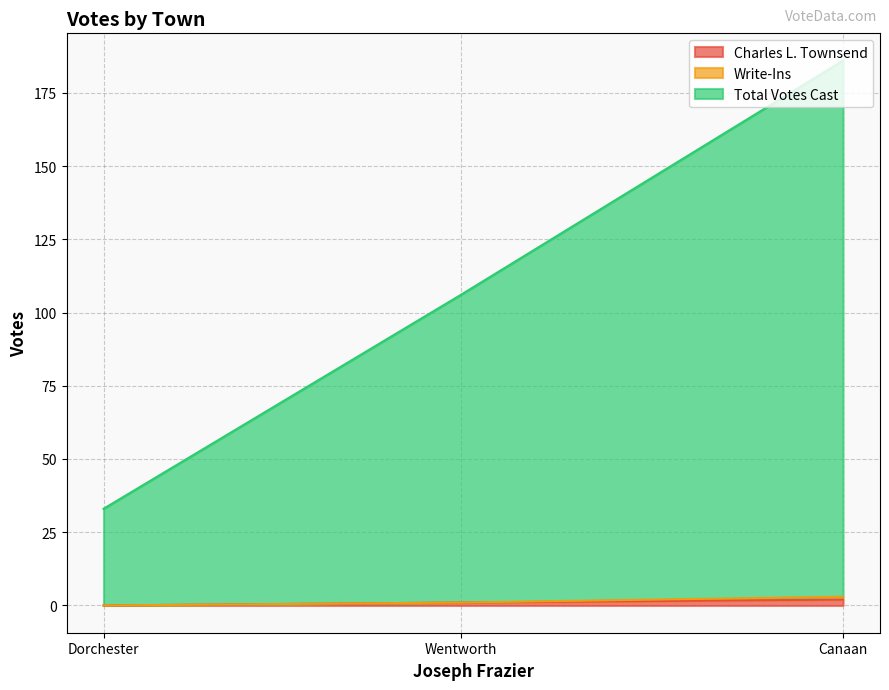

Is it true that Charles L. Townsend equals 2 at Canaan?

True